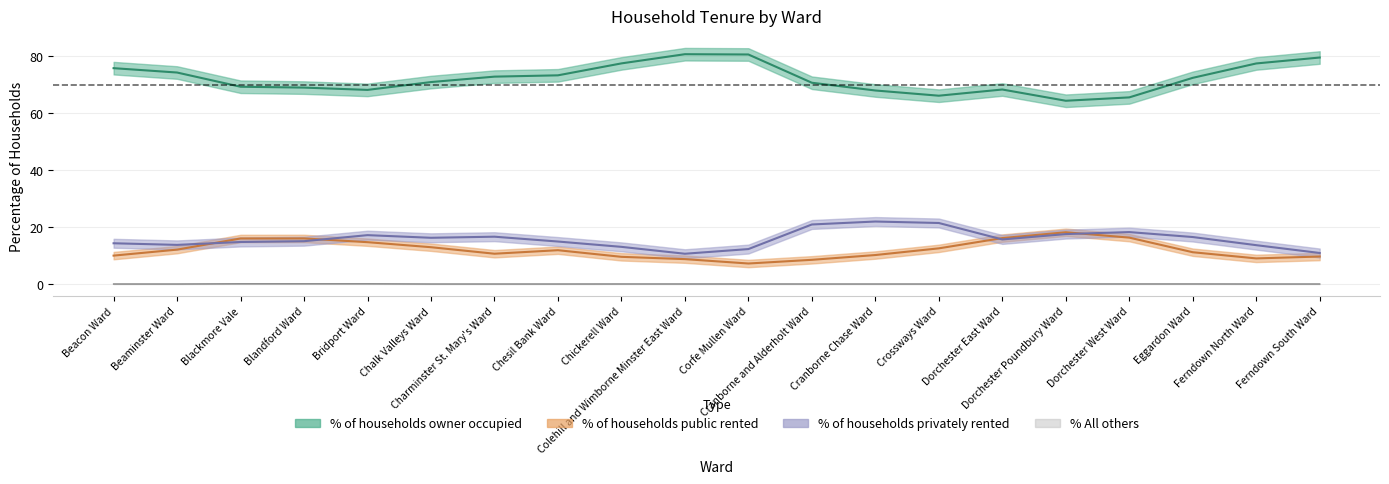

How many data points in % of households owner occupied are above 73?

10